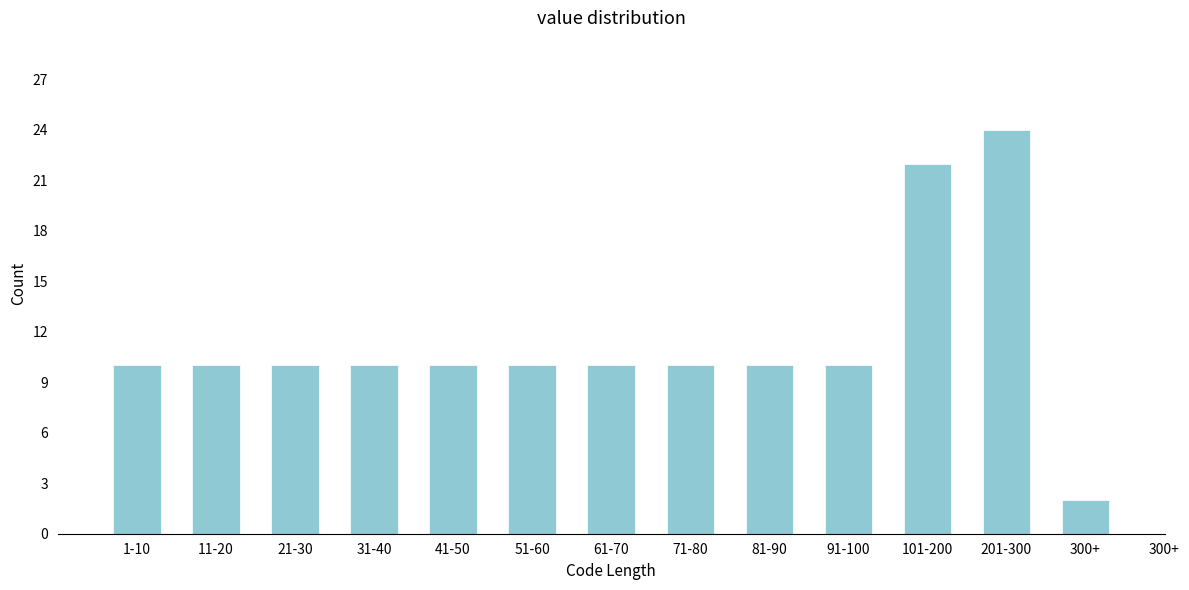

Reading left to right, transcribe all the data shown in this chart.

10	10	10	10	10	10	10	10	10	10	22	24	2